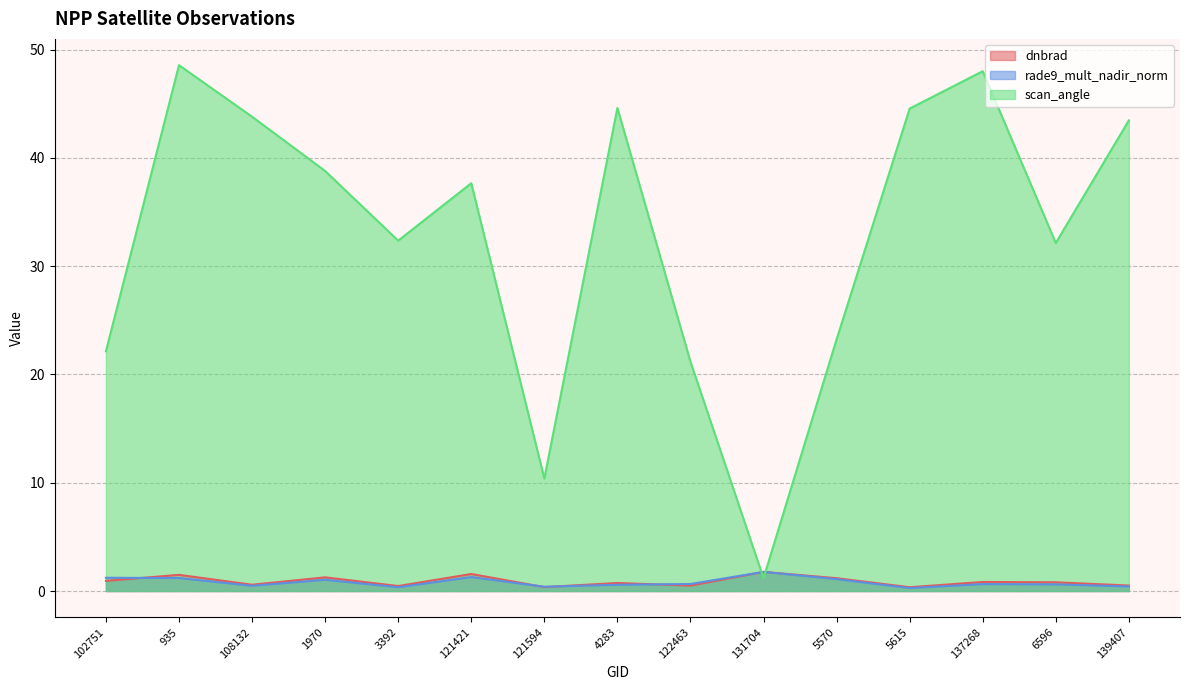

What is the label of the 11th point from the left?

5570